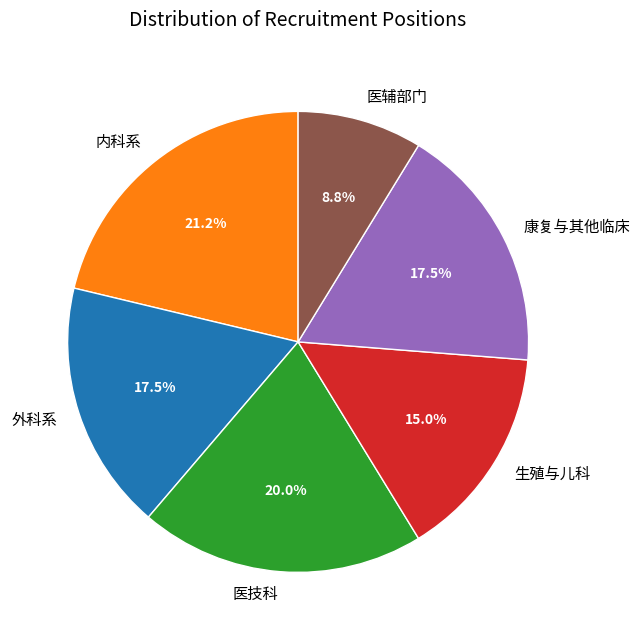

What is the smallest slice in the pie chart?

医辅部门